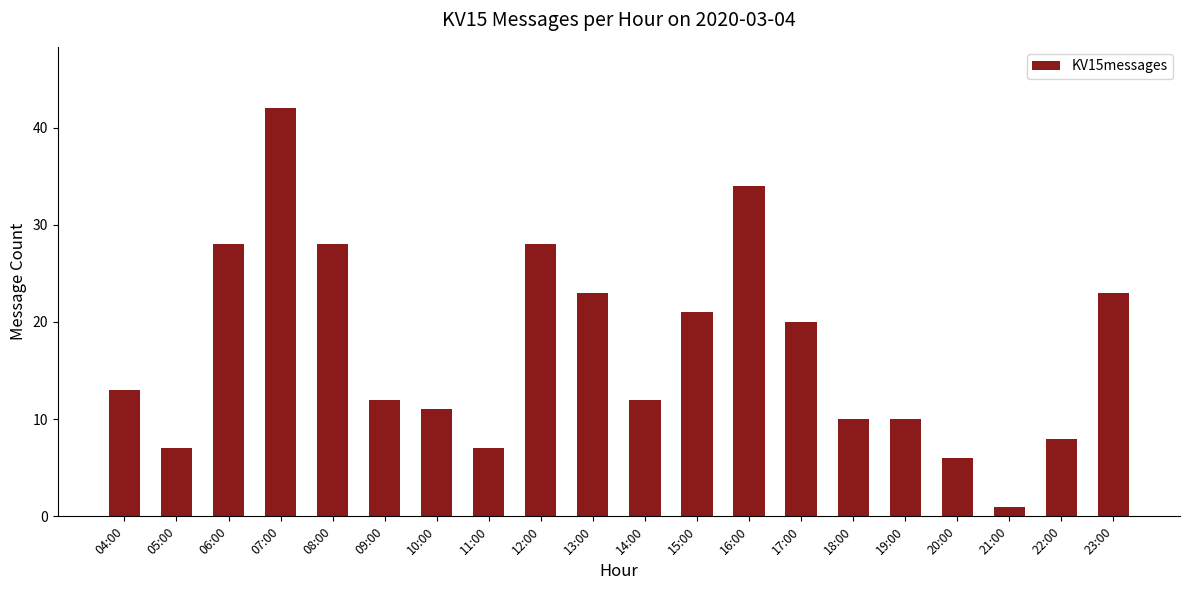

Read the value at 12:00, to the nearest 10.

30